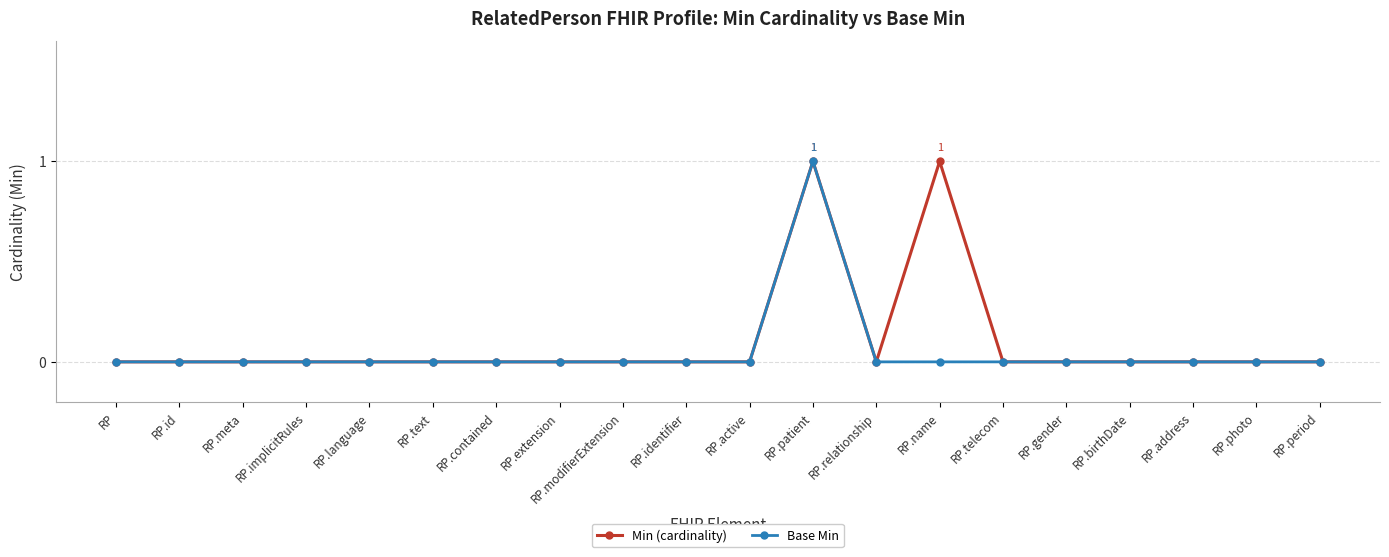

What is the difference between the maximum and minimum values in the Base Min series?

1